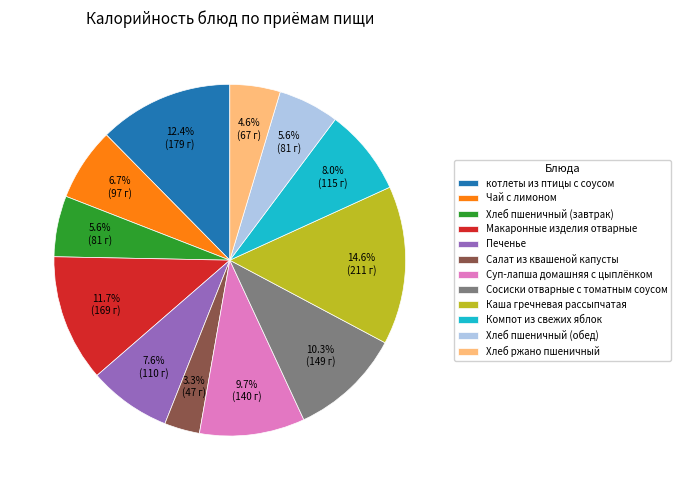

Count the number of slices in the pie.

12